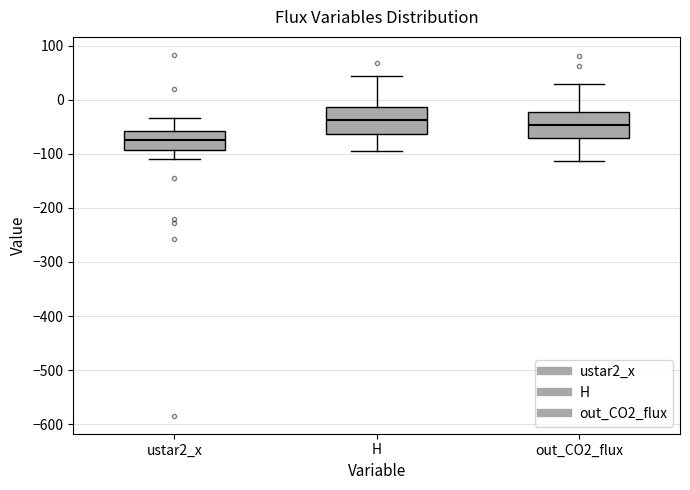

Reading left to right, transcribe this box plot: for each box, give where its median line is, the range the box spans, and where its two whiskers end, as read against the y-axis. The values are not printed on the chart, so give them approximately, as read against the axis.

ustar2_x: median -70, box -90 to -60, whiskers -110 to -30
H: median -40, box -60 to -10, whiskers -90 to 40
out_CO2_flux: median -50, box -70 to -20, whiskers -110 to 30